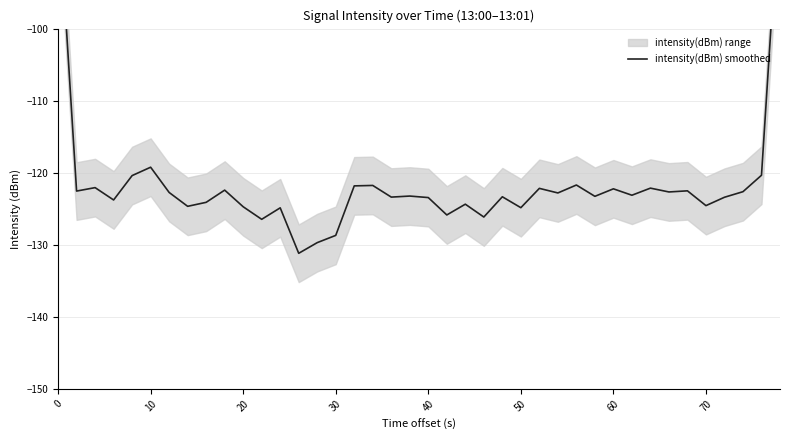

What is the value of the 20th point from the left?

-123.2